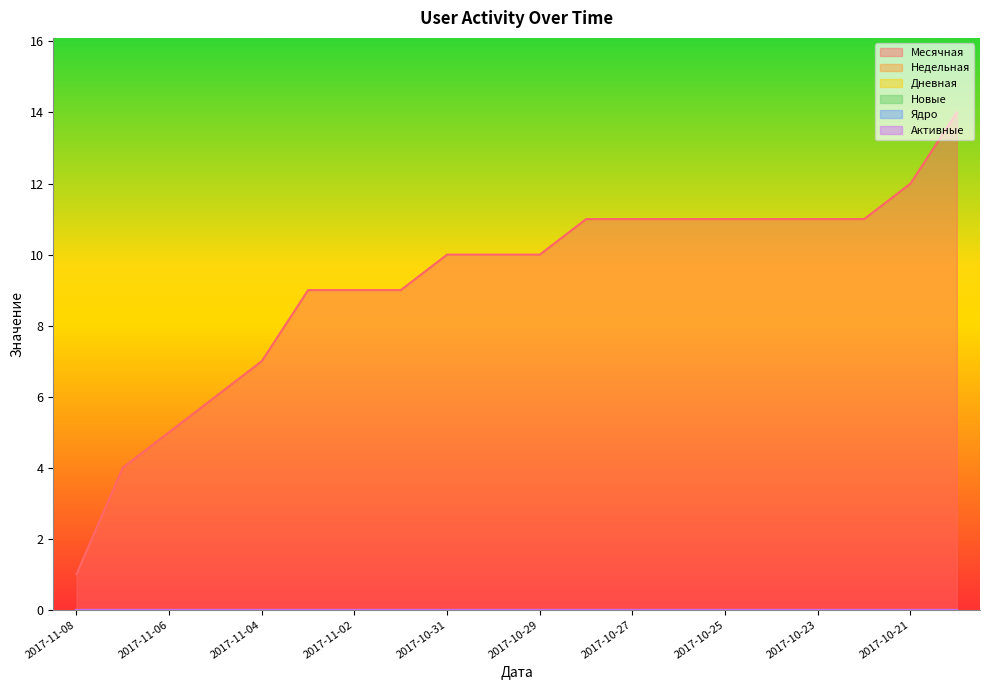

Does the chart have visible grid lines?

No